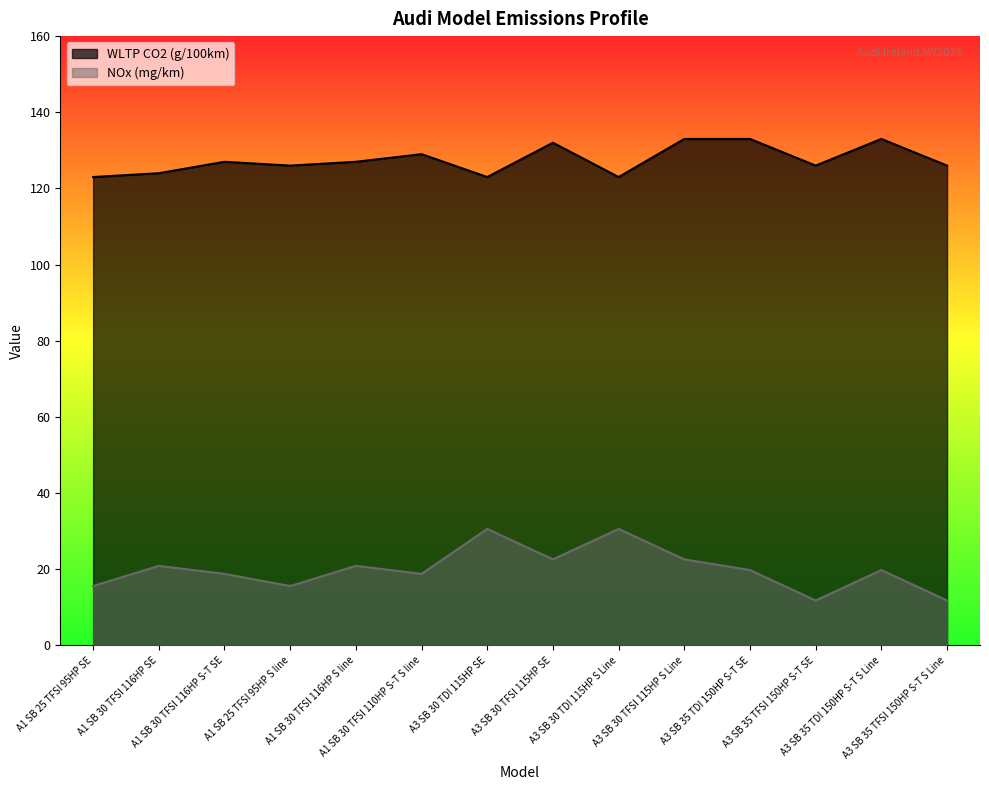

What is the maximum value shown in the chart?

133.0